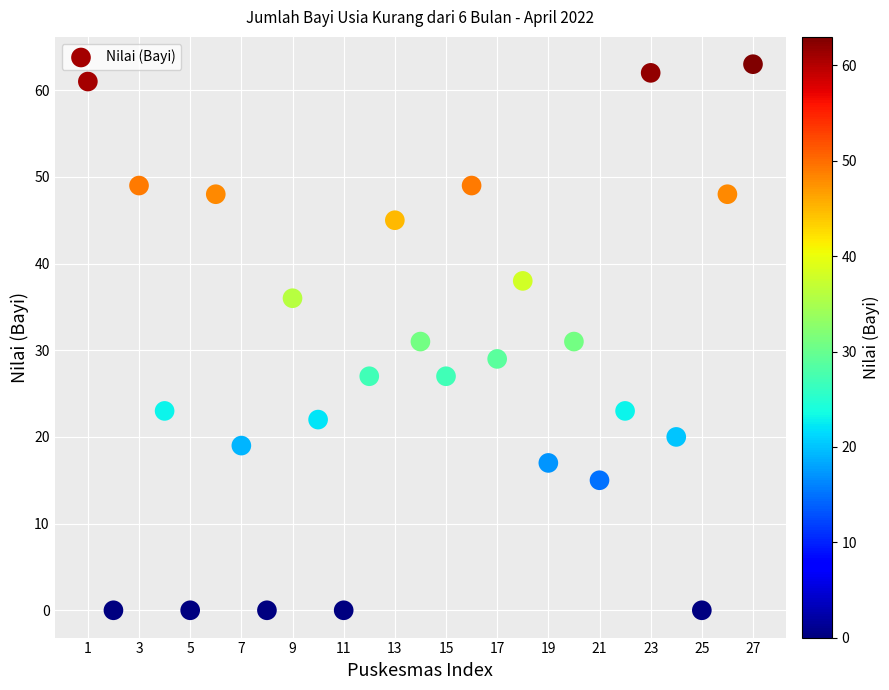

What is the range of X values (max minus min)?

26